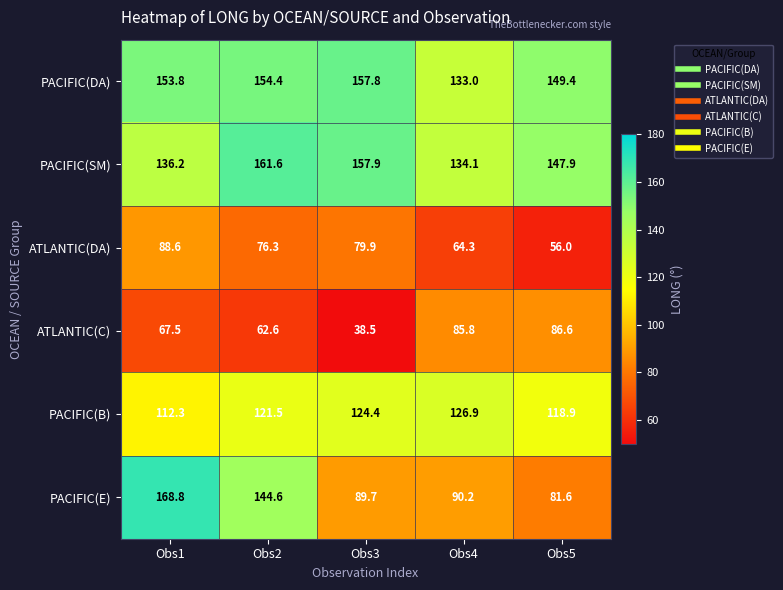

What is the difference between the maximum and second lowest values in the ATLANTIC(C) series?

24.0